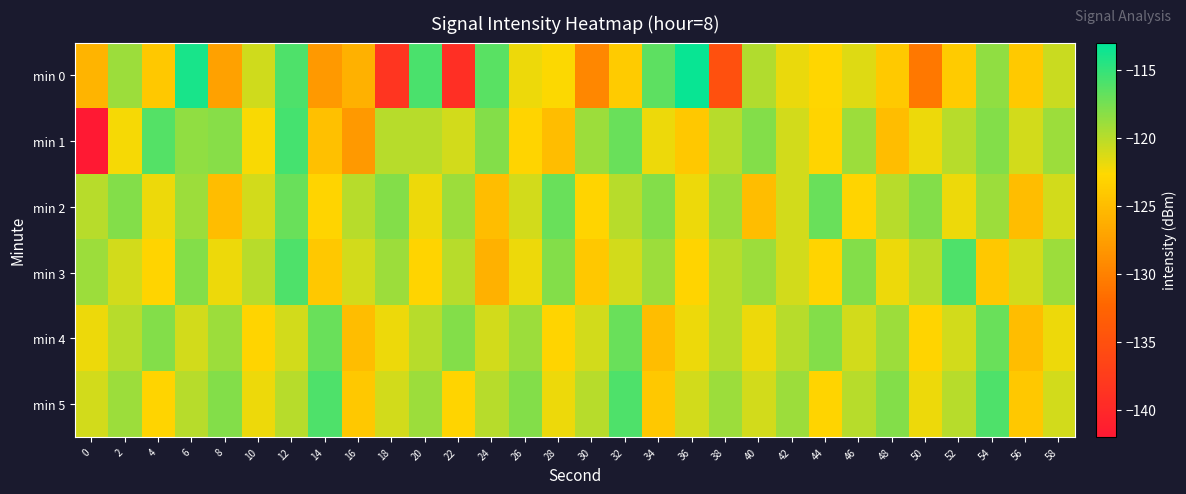

At how many categories does at least one series exceed -139?

30